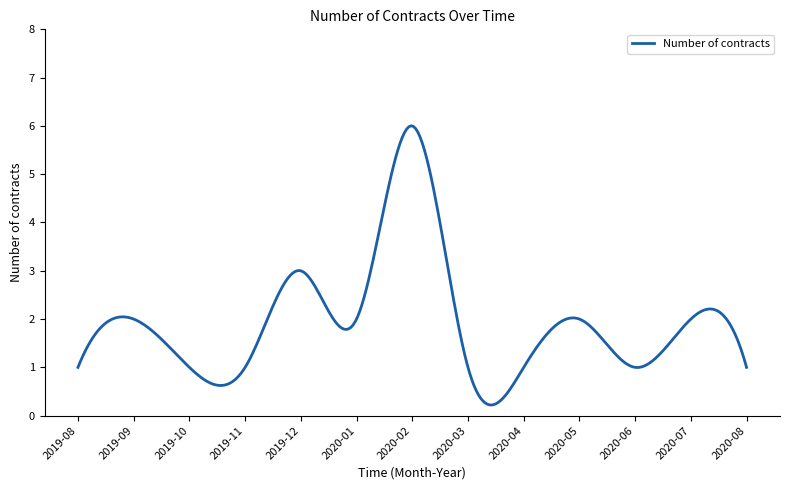

What is the maximum value shown in the chart?

6.0